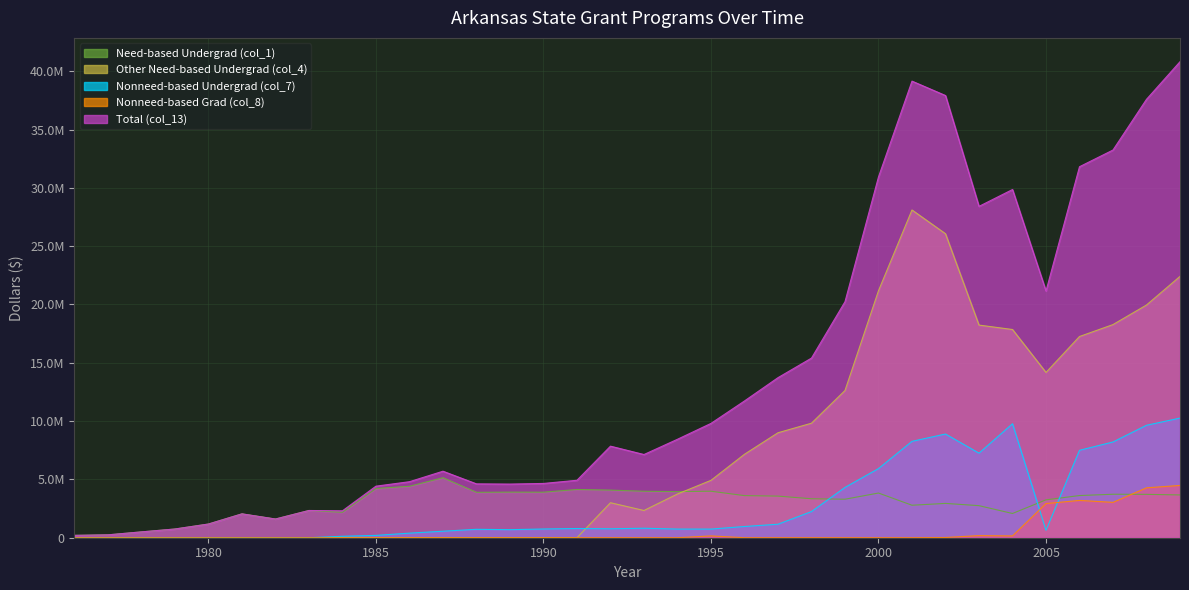

Is the value of Nonneed-based Undergrad (col_7) at 1977 greater than the value of Nonneed-based Grad (col_8) at 1983?

No